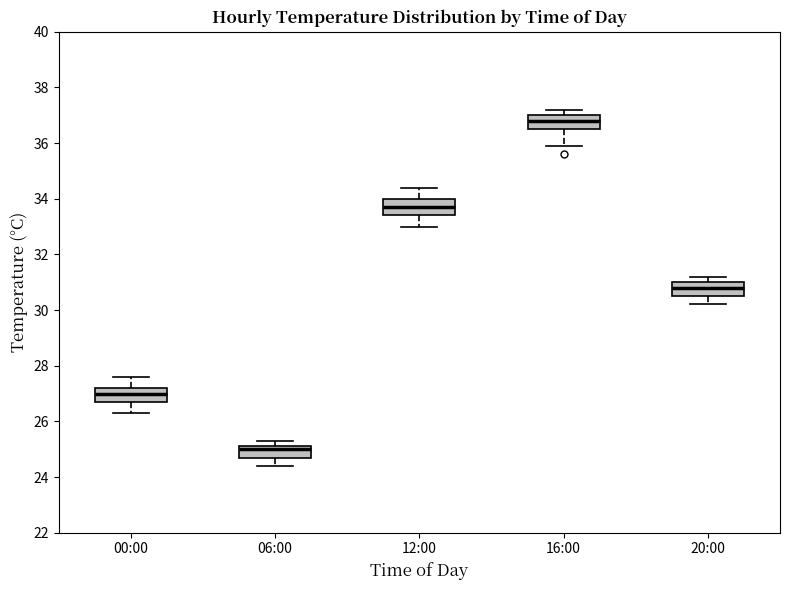

Which box has the highest median line?

16:00